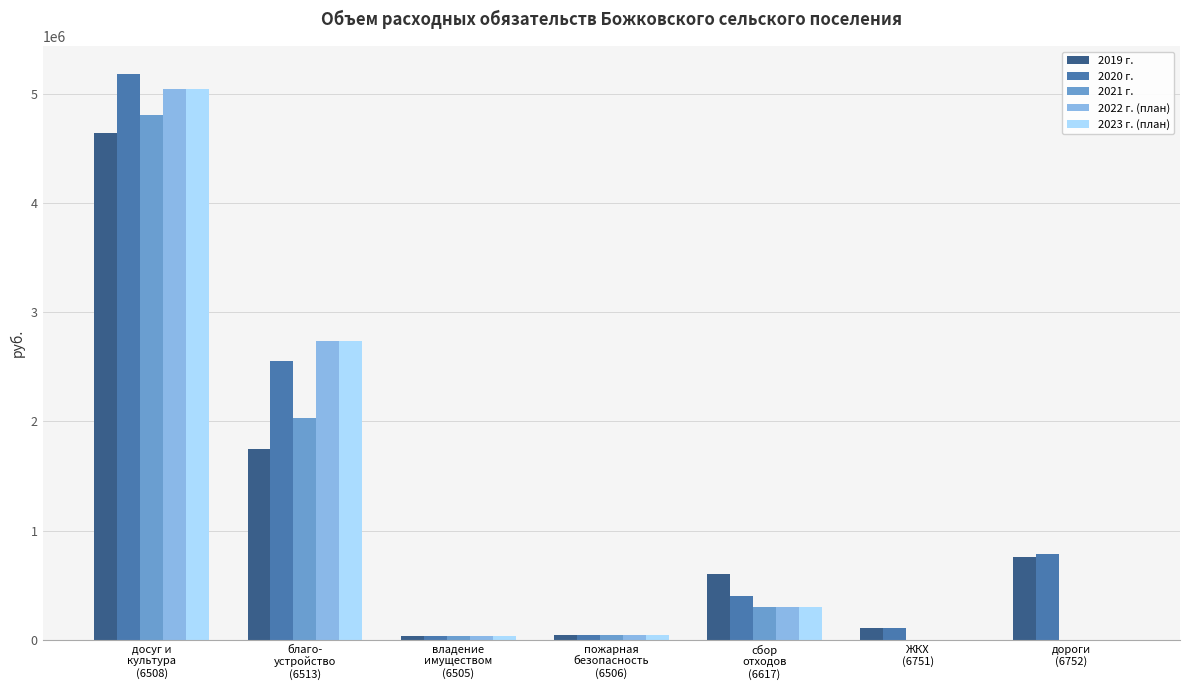

What is the maximum value shown in the chart?

5180000